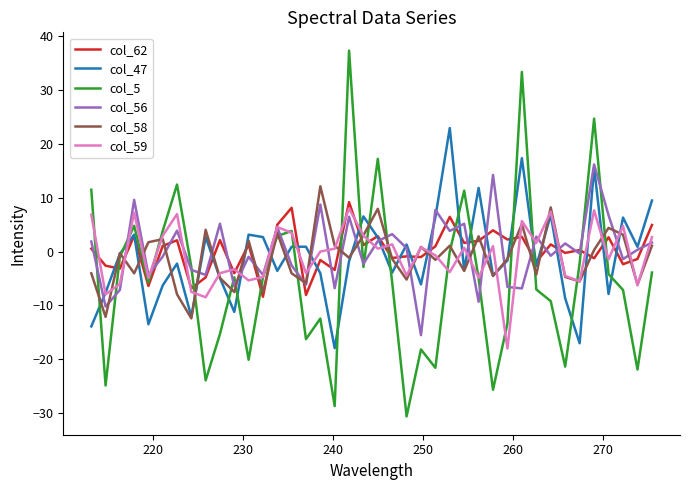

How many lines are shown in the chart?

6